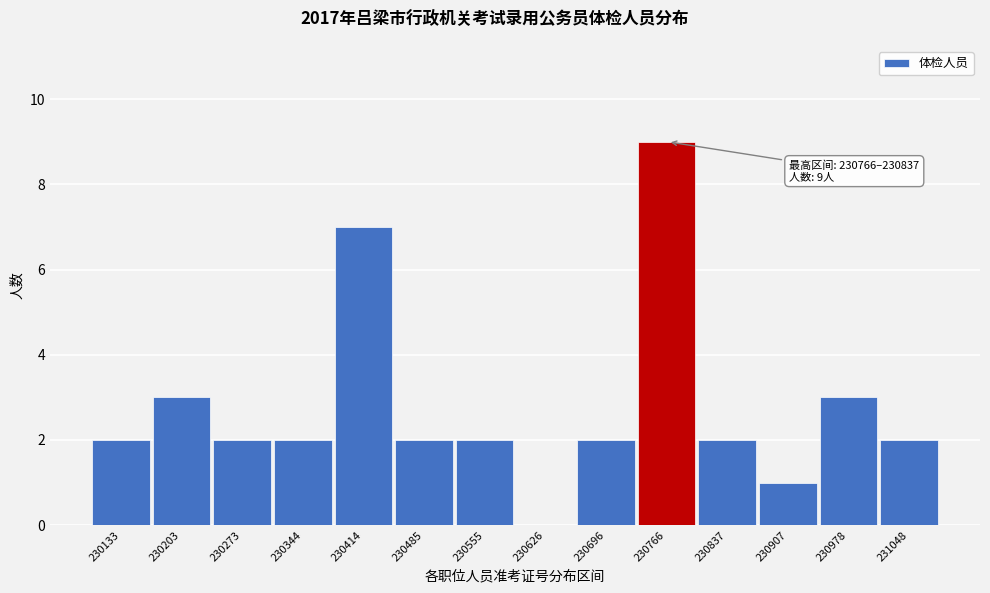

Reading left to right, what are all the values shown in this chart?

230133=2	230203=3	230273=2	230344=2	230414=7	230485=2	230555=2	230626=0	230696=2	230766=9	230837=2	230907=1	230978=3	231048=2